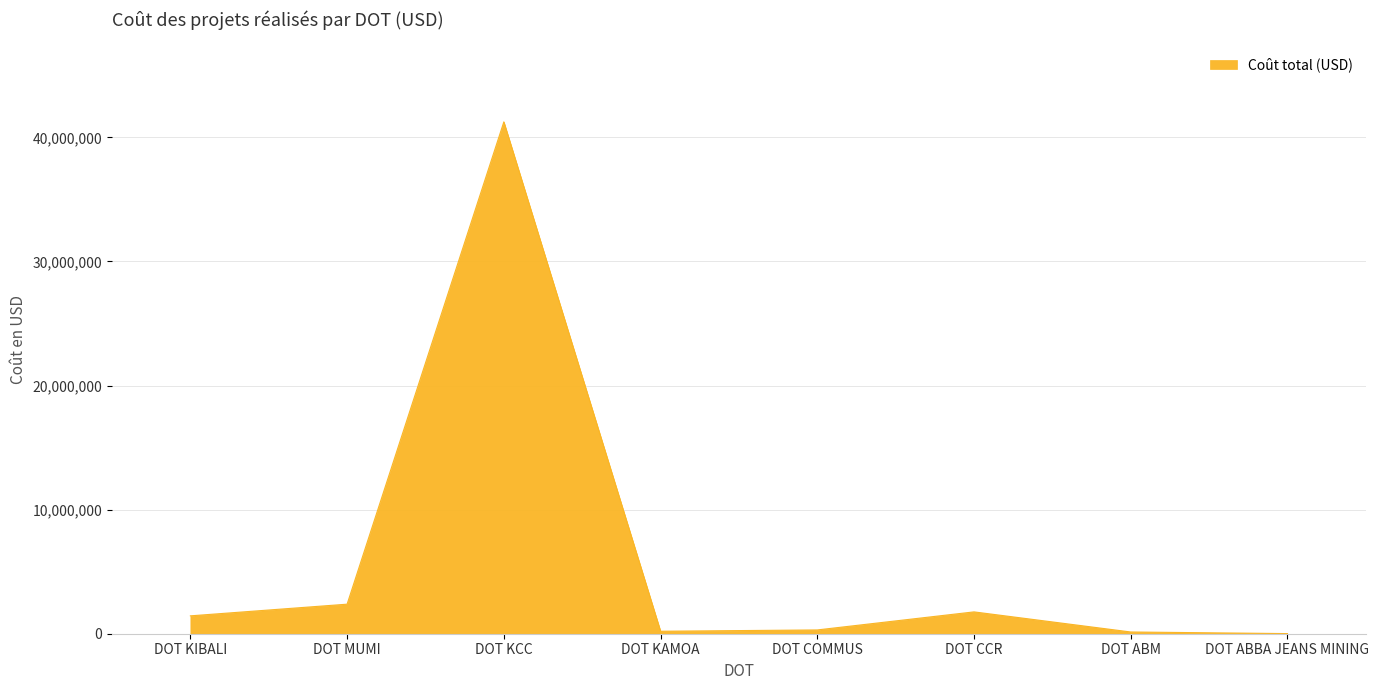

Approximately how many times larger is the value at DOT KIBALI compared to DOT CCR?

0.8